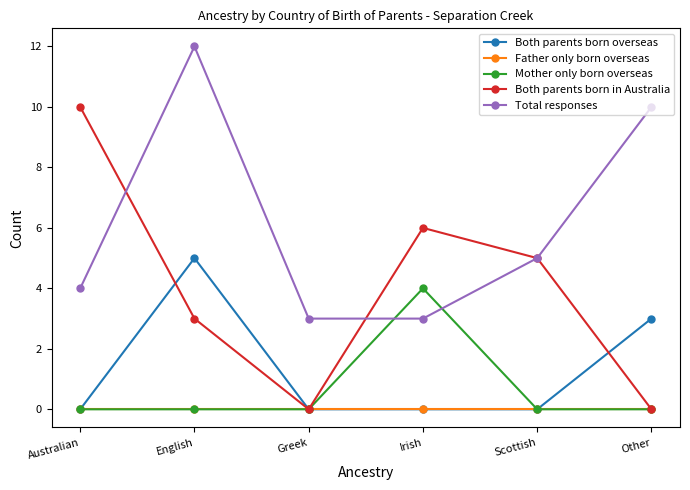

True or false: Both parents born overseas has more than 2 points higher than both neighbors.

False